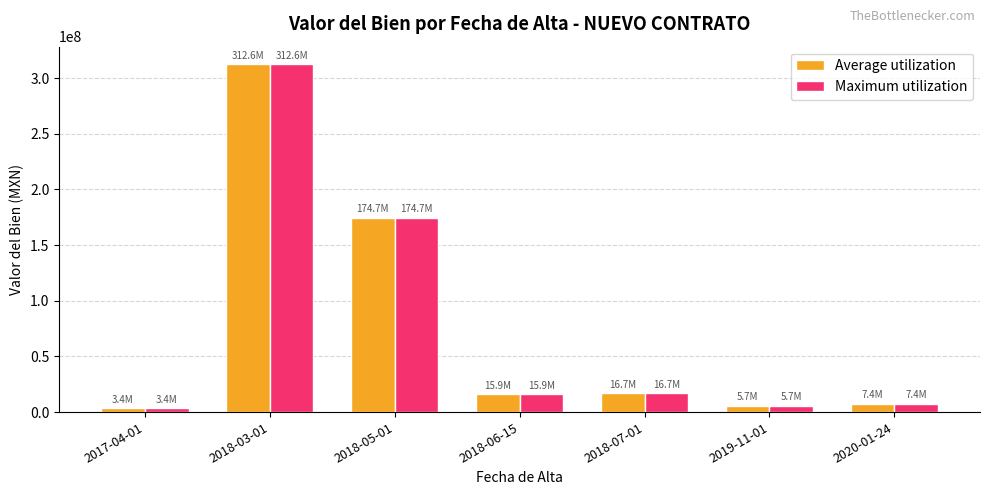

What is the average value of the Maximum utilization series?

76646635.6